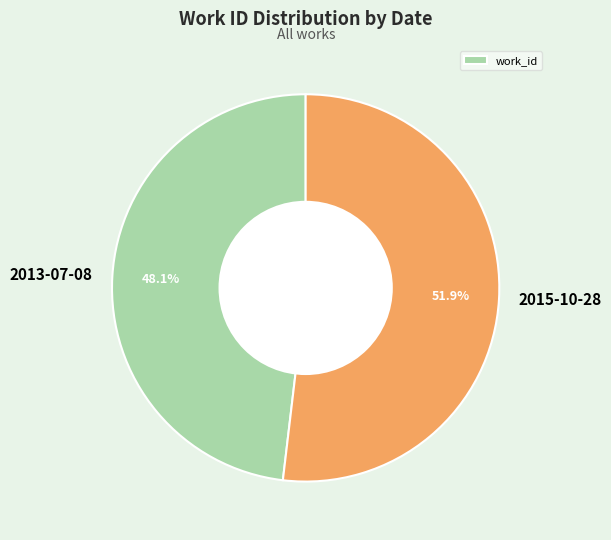

To the nearest percent, what portion does 2015-10-28 represent?

52%